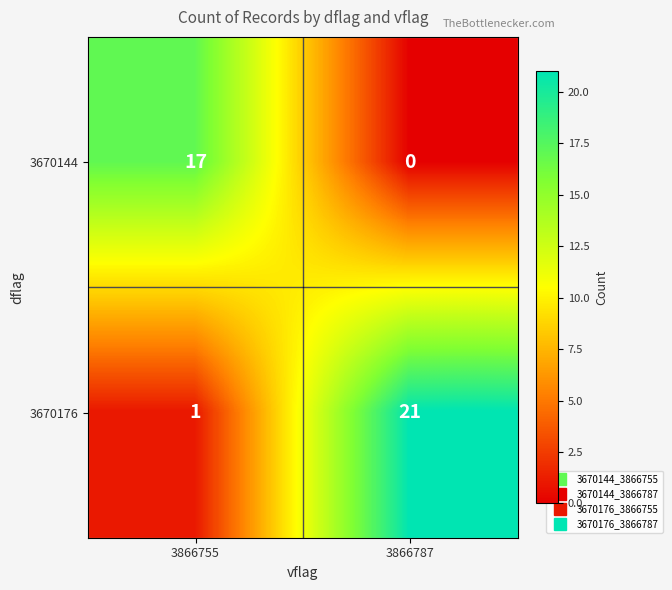

What is the approximate value of 3670176 at 3866787?

21